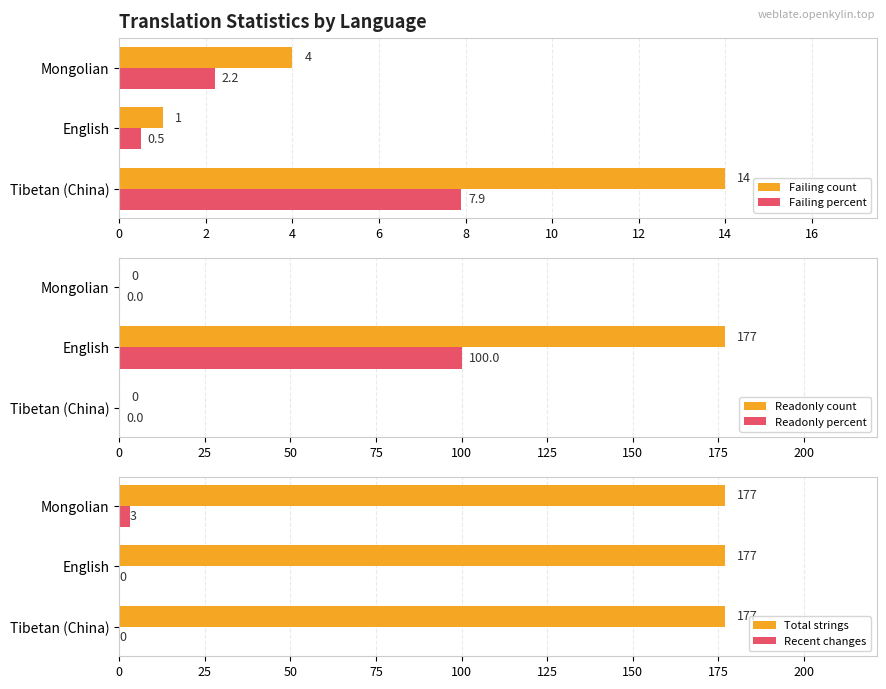

Is the value of Failing count at English greater than the value of Failing percent at English?

Yes